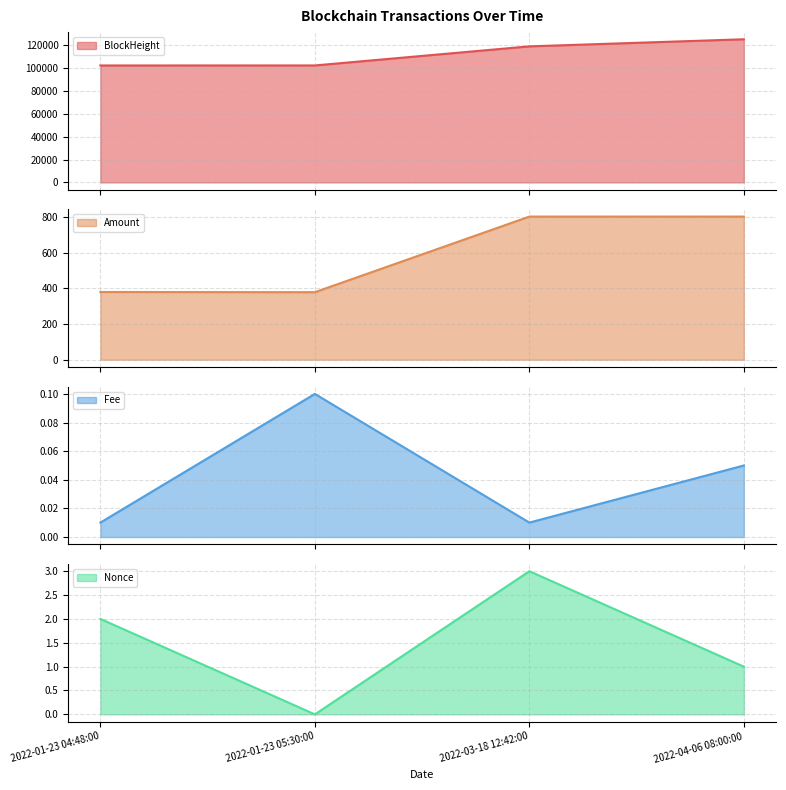

What is the sum of the Amount values at 2022-04-06 08:00:00 and 2022-03-18 12:42:00?

1603.5